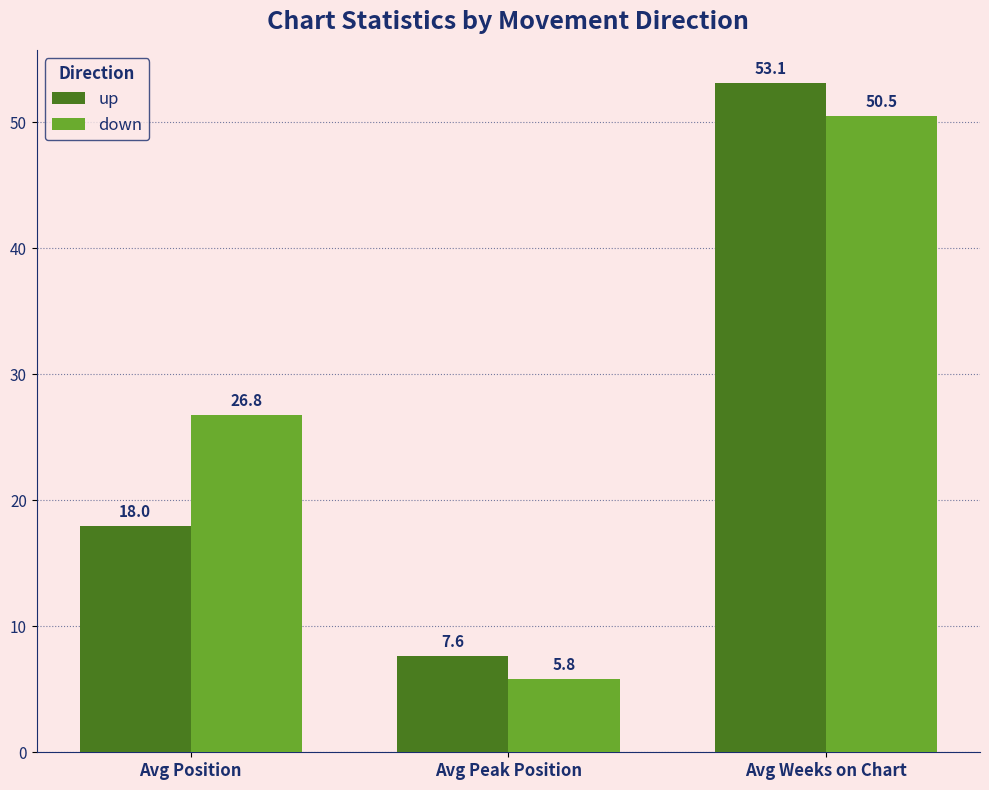

List the series in order of their peak value, highest first.

up, down